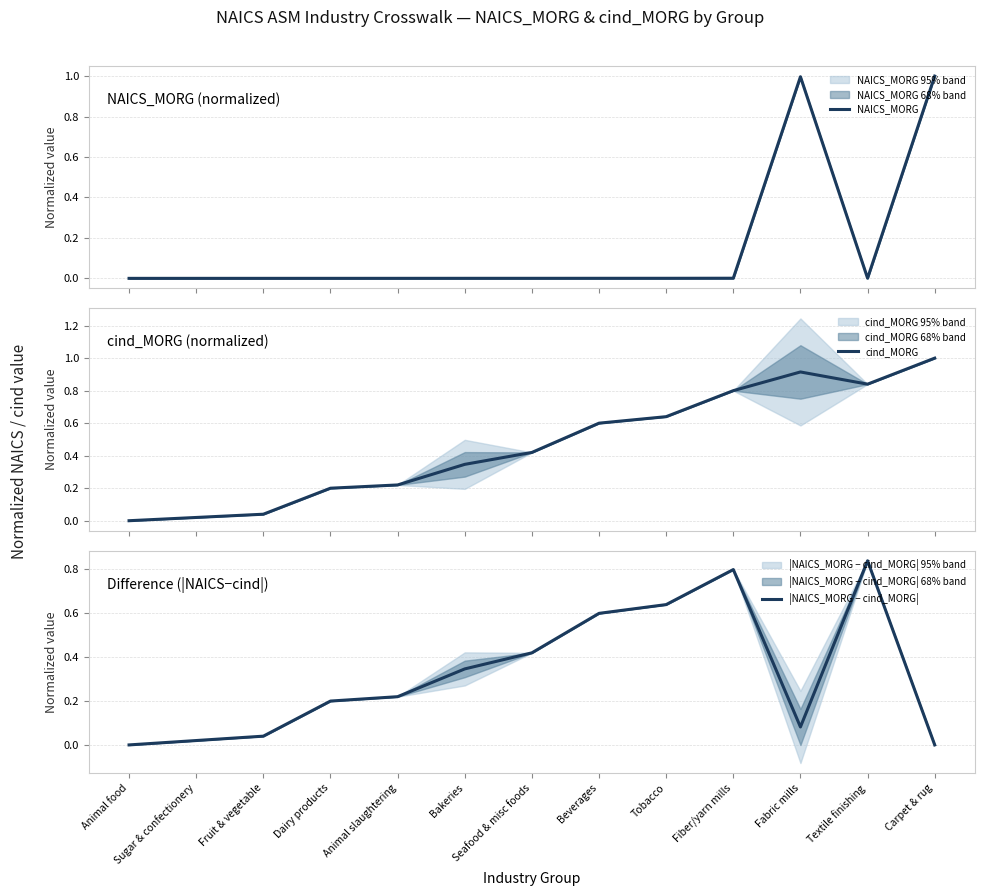

Which has a higher value, Sugar & confectionery or Animal food?

Sugar & confectionery